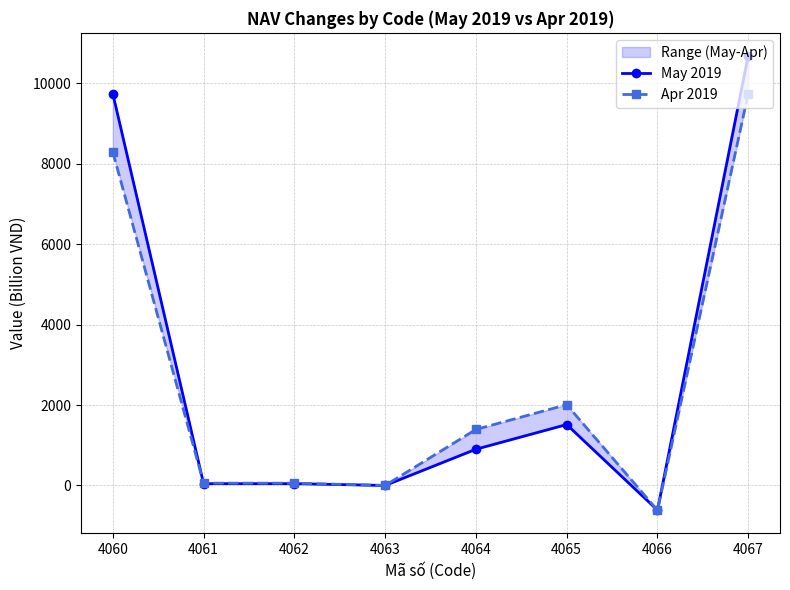

What is the difference between the maximum and minimum values in the Apr 2019 series?

10357.2